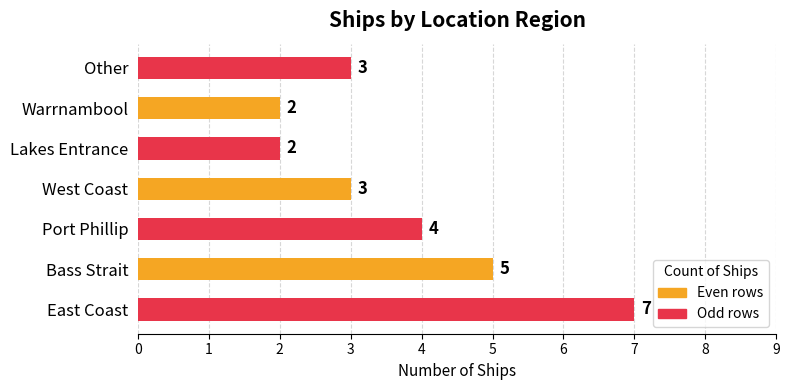

Between Lakes Entrance and East Coast, which is larger?

East Coast